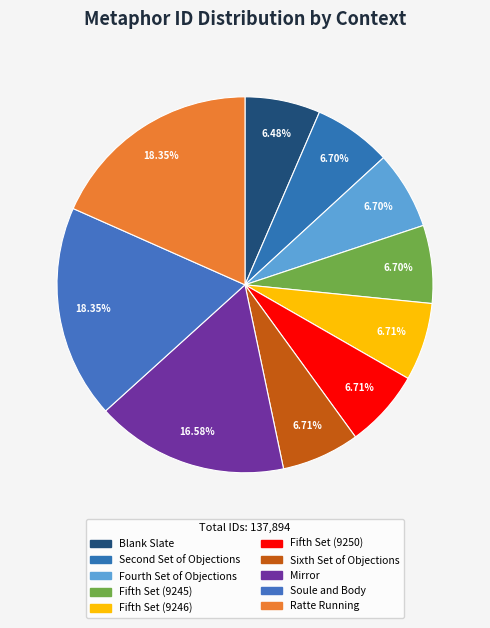

Which category has the biggest portion of the pie?

Ratte Running